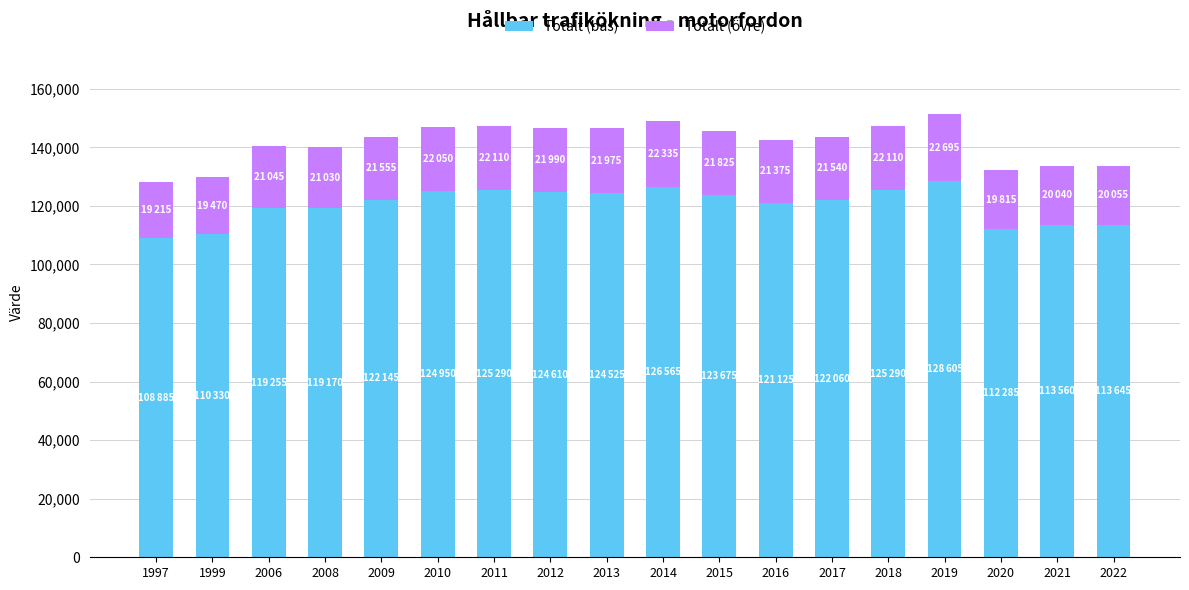

What is the minimum value for Totalt (bas)?

108885